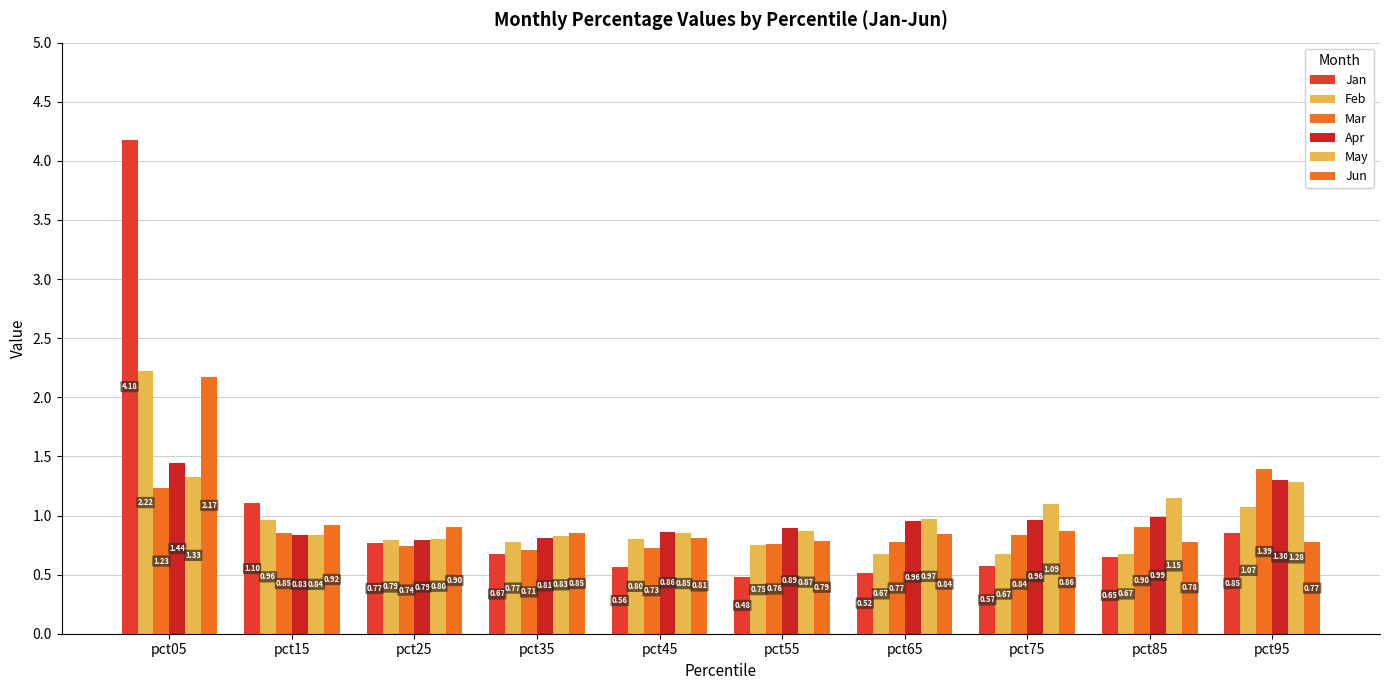

What is the difference between the highest and lowest values at pct75?

0.5